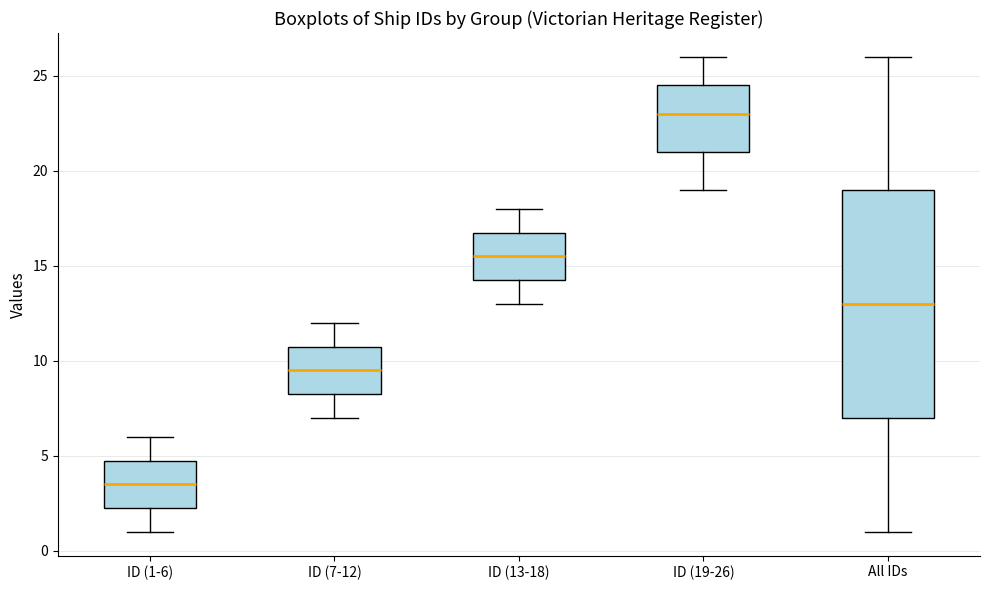

Where does the lower whisker of the box for ID (19-26) end on the y-axis? The values are not printed on the chart, so give them approximately, as read against the axis.

19.0